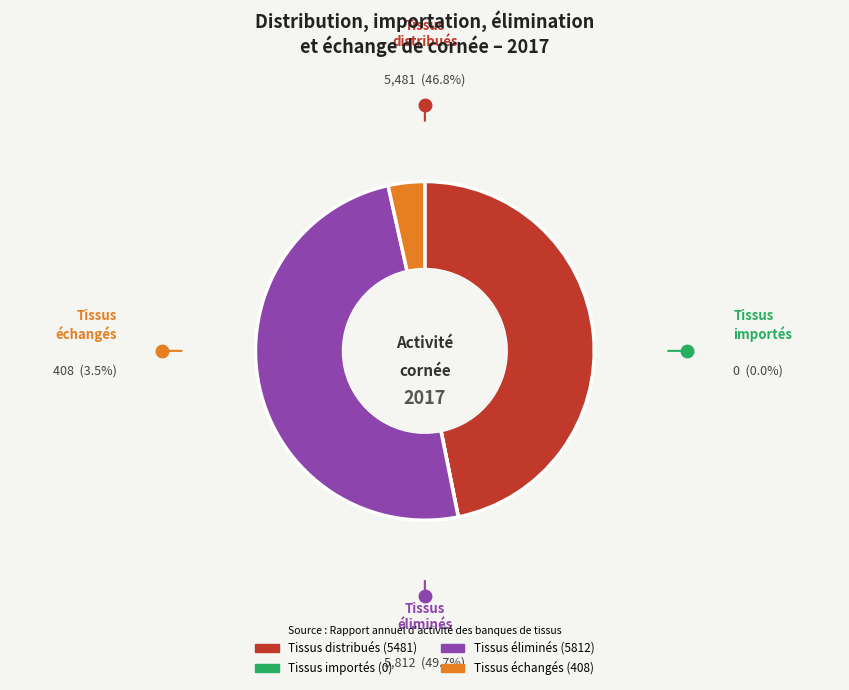

Between Tissus échangés (408) and Tissus éliminés (5812), which is larger?

Tissus éliminés (5812)